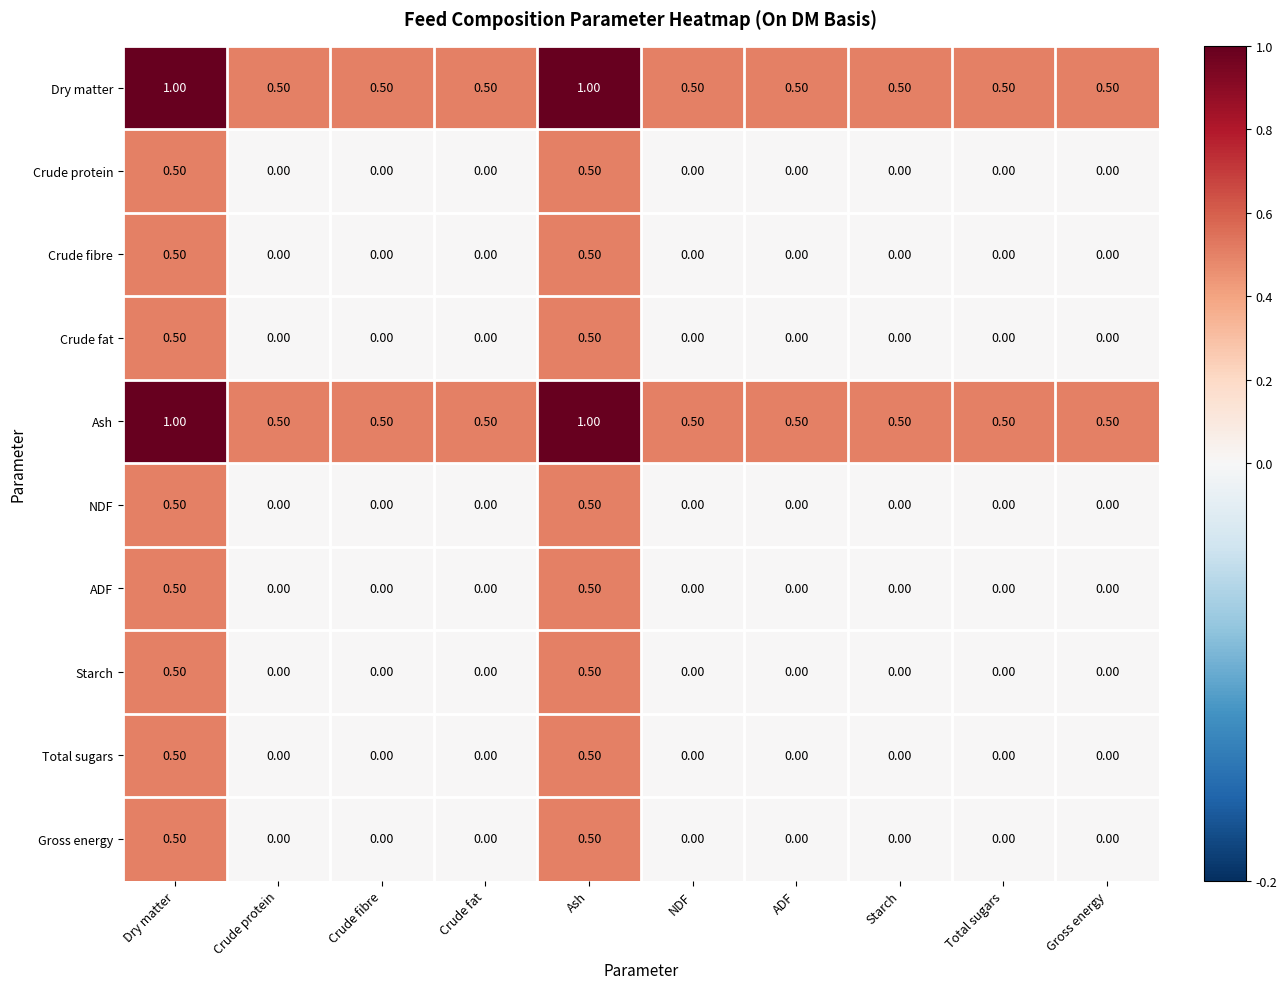

What is the total value across all series at Starch?

1.0